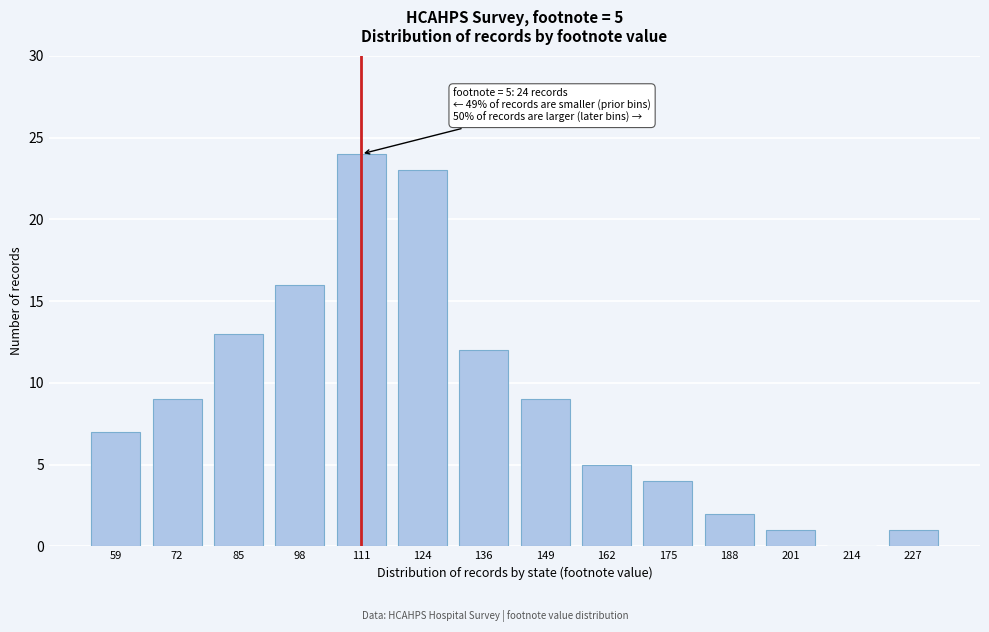

Reading right to left, what are all the values shown in this chart?

227=1	214=0	201=1	188=2	175=4	162=5	149=9	136=12	124=23	111=24	98=16	85=13	72=9	59=7